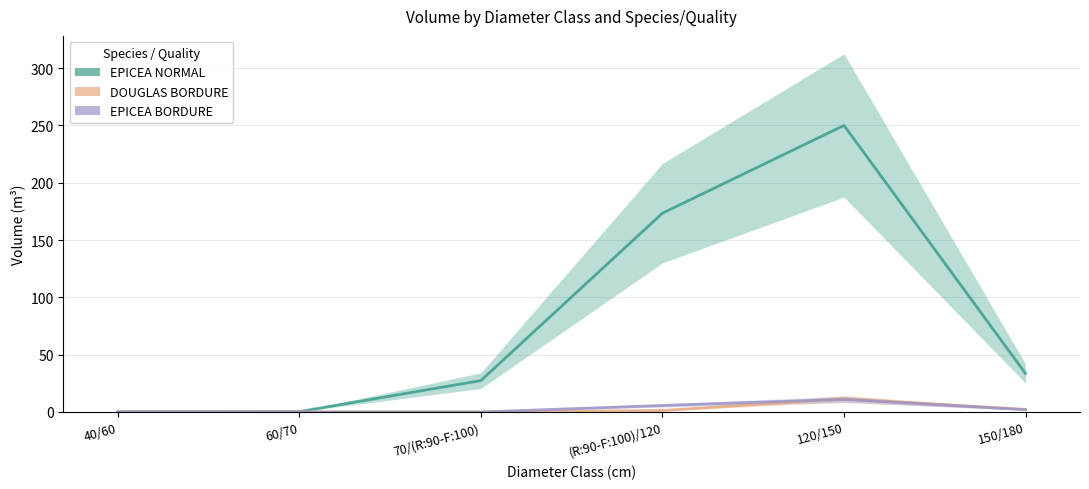

What is the greatest value displayed?

250.0